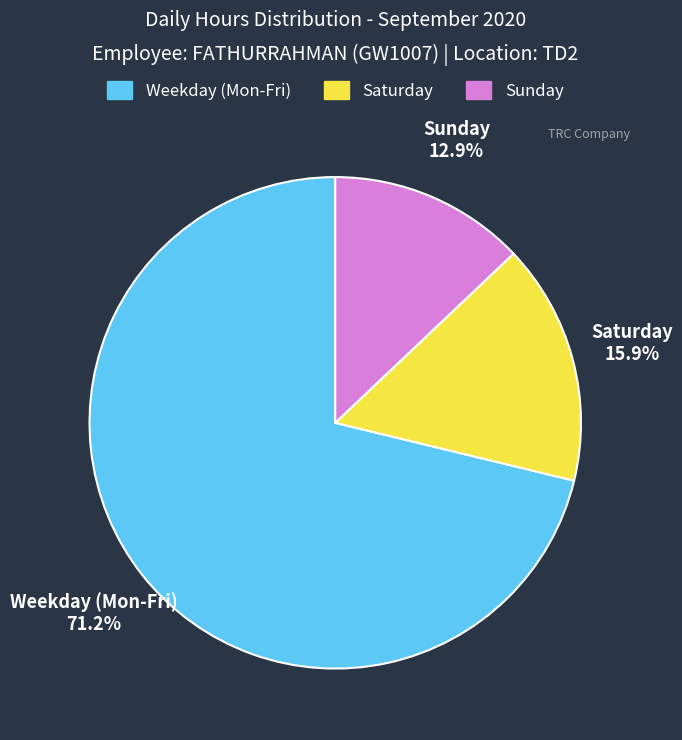

Which category accounts for the majority?

Weekday (Mon-Fri)